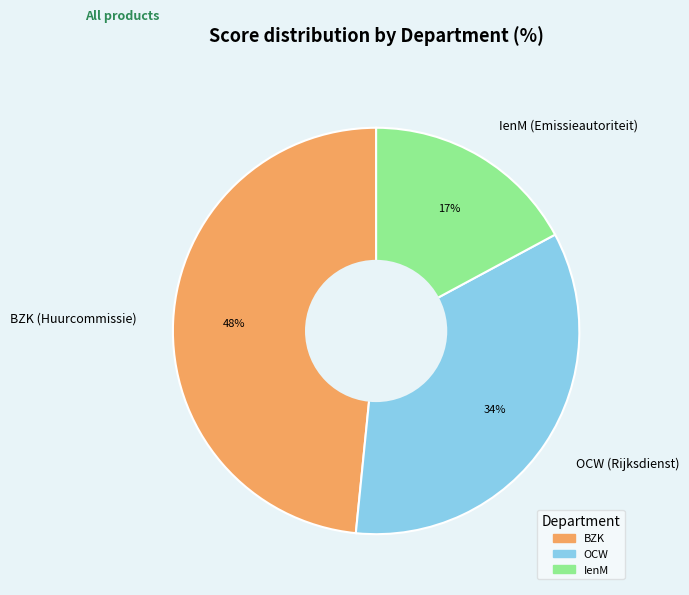

Between IenM (Emissieautoriteit) and BZK (Huurcommissie), which is larger?

BZK (Huurcommissie)